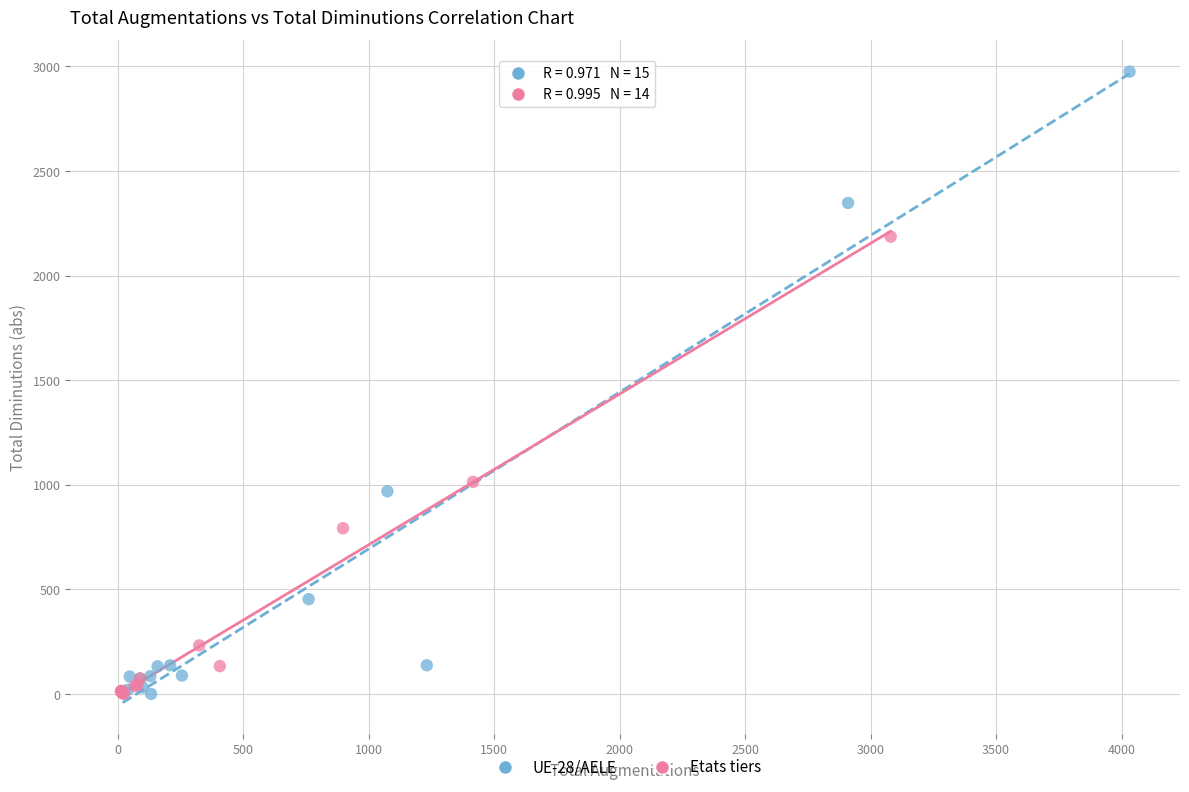

What are all the series names shown in the legend?

UE-28/AELE, Etats tiers